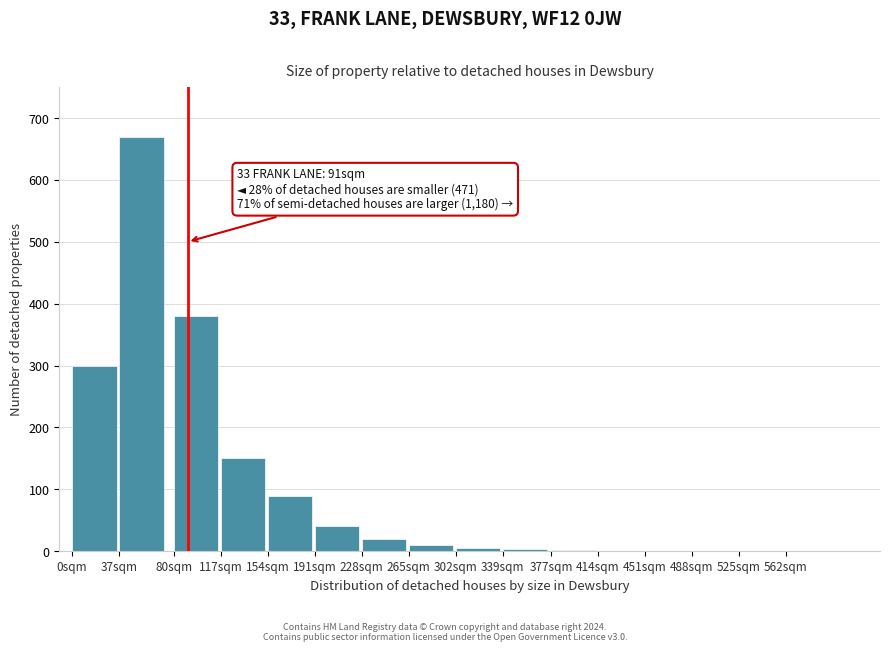

What is the sum of all values?

1672